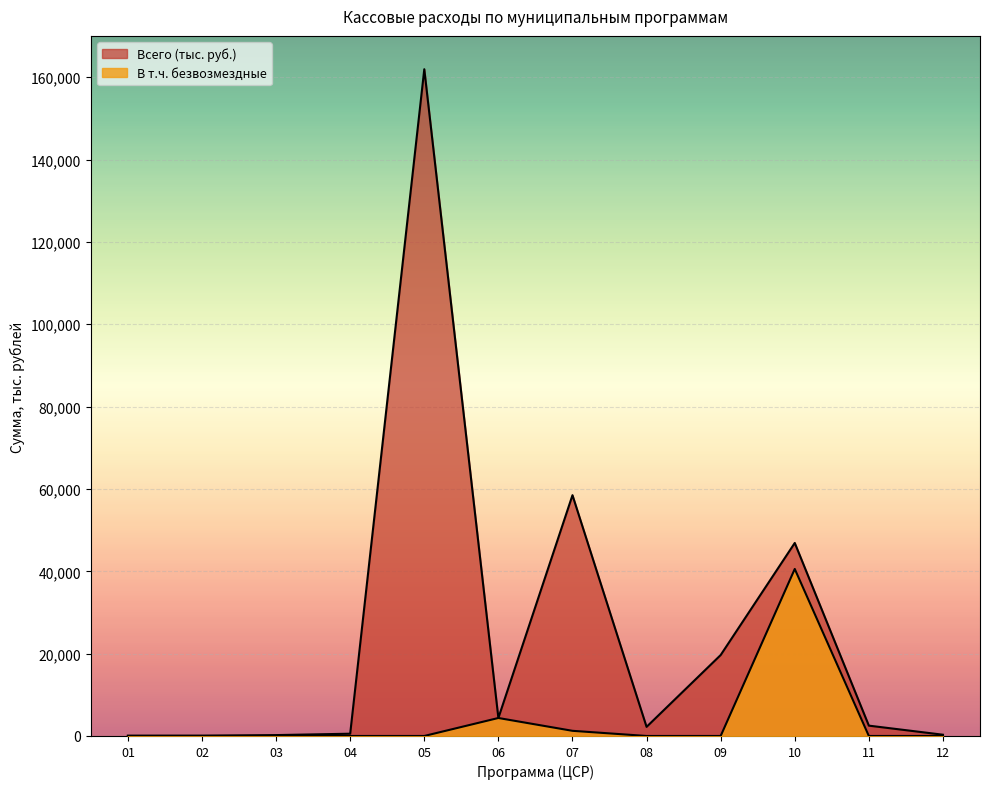

How many series are shown in this chart?

2